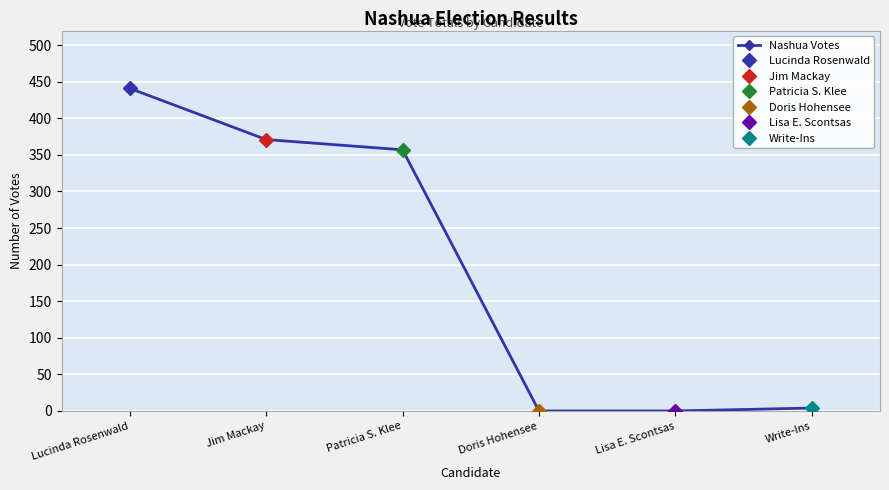

List the labels in order of value, smallest first.

Doris Hohensee, Lisa E. Scontsas, Write-Ins, Patricia S. Klee, Jim Mackay, Lucinda Rosenwald